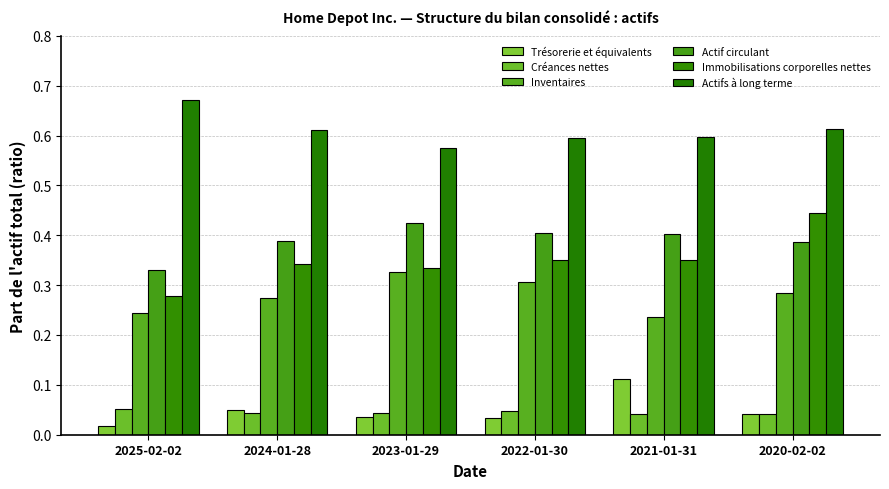

Which series changed the most between 2022-01-30 and 2020-02-02?

Immobilisations corporelles nettes